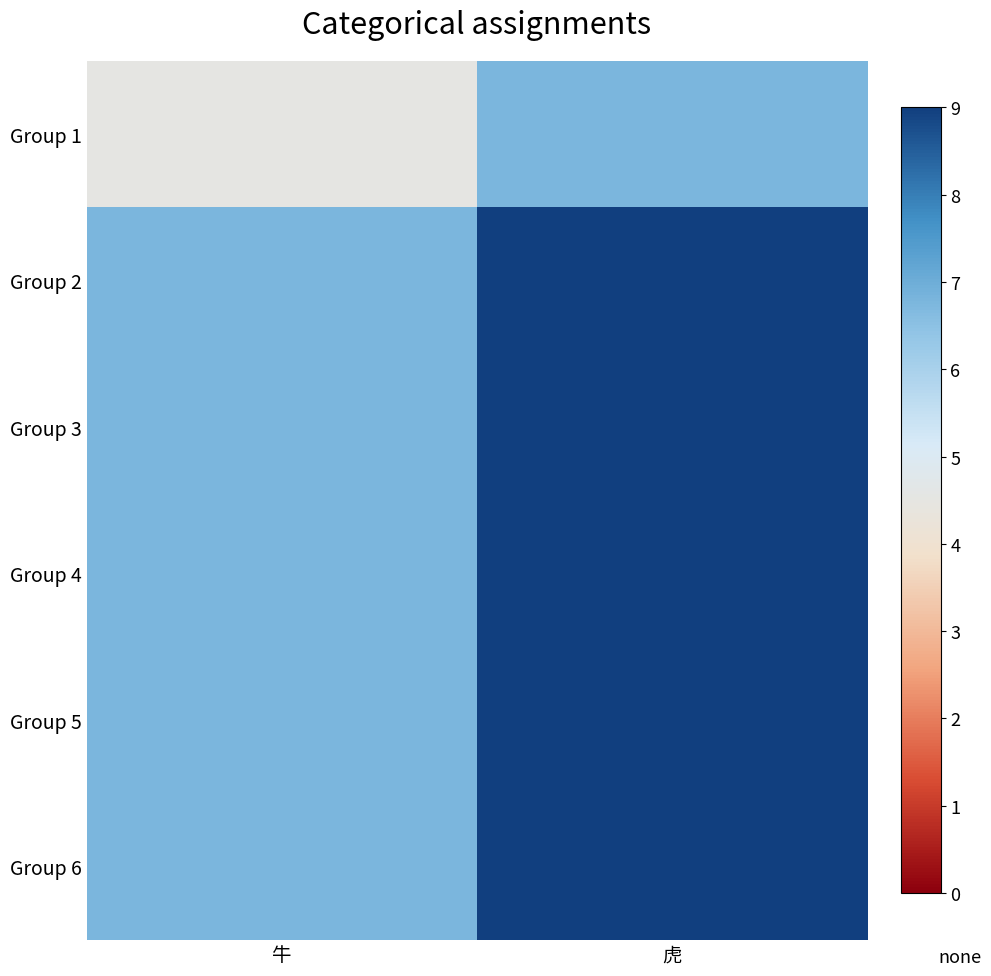

Reading right to left, transcribe all the data shown in this chart.

Group 1: 虎=6.8	牛=4.5
Group 2: 虎=9.0	牛=6.8
Group 3: 虎=9.0	牛=6.8
Group 4: 虎=9.0	牛=6.8
Group 5: 虎=9.0	牛=6.8
Group 6: 虎=9.0	牛=6.8